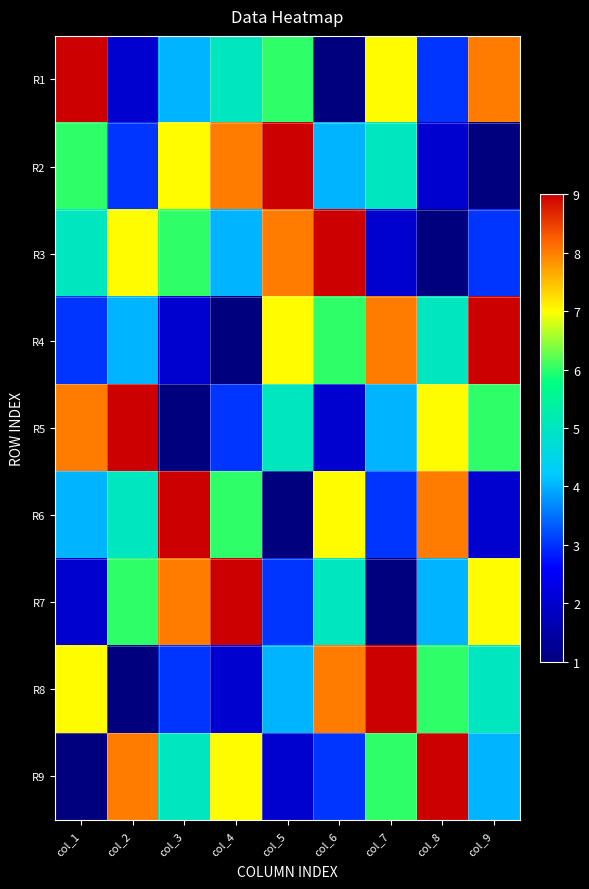

Reading left to right, extract all data points from this chart.

R1: col_1=9	col_2=2	col_3=4	col_4=5	col_5=6	col_6=1	col_7=7	col_8=3	col_9=8
R2: col_1=6	col_2=3	col_3=7	col_4=8	col_5=9	col_6=4	col_7=5	col_8=2	col_9=1
R3: col_1=5	col_2=7	col_3=6	col_4=4	col_5=8	col_6=9	col_7=2	col_8=1	col_9=3
R4: col_1=3	col_2=4	col_3=2	col_4=1	col_5=7	col_6=6	col_7=8	col_8=5	col_9=9
R5: col_1=8	col_2=9	col_3=1	col_4=3	col_5=5	col_6=2	col_7=4	col_8=7	col_9=6
R6: col_1=4	col_2=5	col_3=9	col_4=6	col_5=1	col_6=7	col_7=3	col_8=8	col_9=2
R7: col_1=2	col_2=6	col_3=8	col_4=9	col_5=3	col_6=5	col_7=1	col_8=4	col_9=7
R8: col_1=7	col_2=1	col_3=3	col_4=2	col_5=4	col_6=8	col_7=9	col_8=6	col_9=5
R9: col_1=1	col_2=8	col_3=5	col_4=7	col_5=2	col_6=3	col_7=6	col_8=9	col_9=4